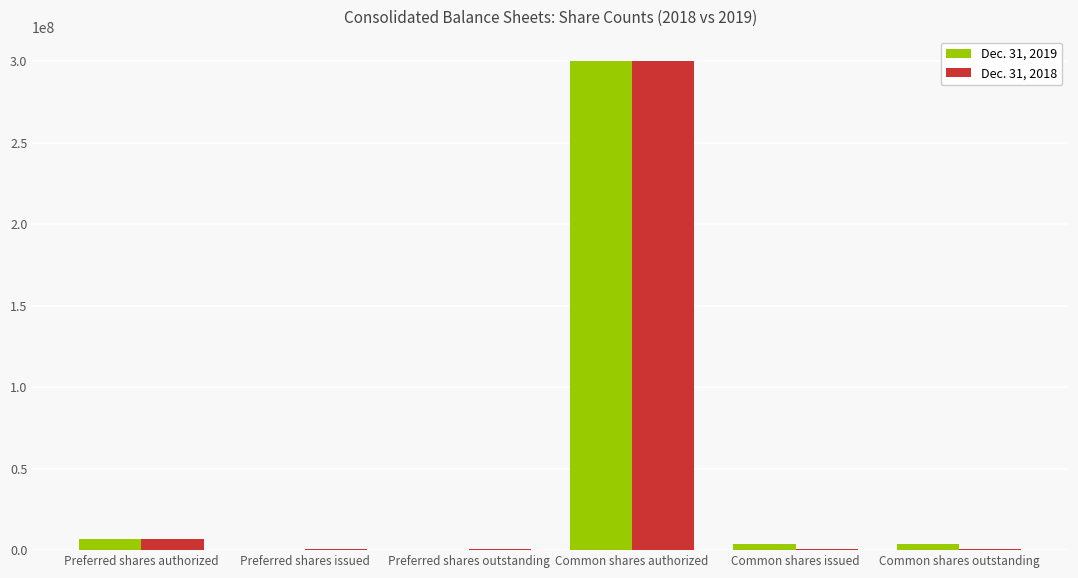

What is the sum of all Dec. 31, 2018 values?

310820506